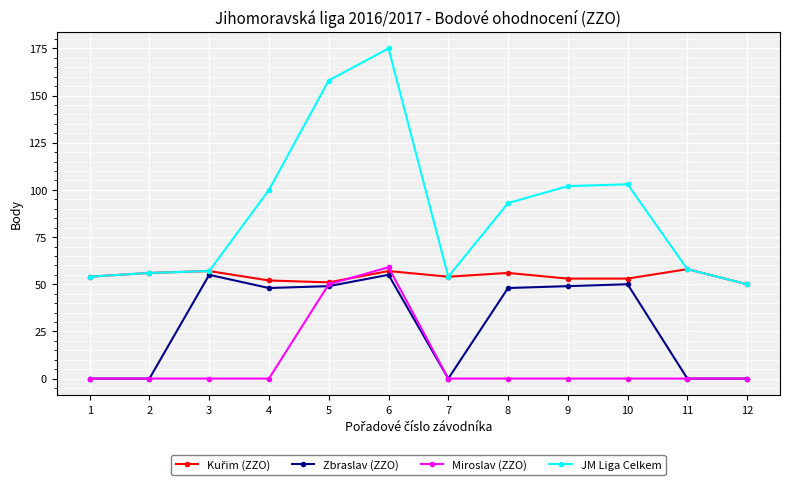

What is the value of the Miroslav (ZZO) point at the 6th from the left?

59